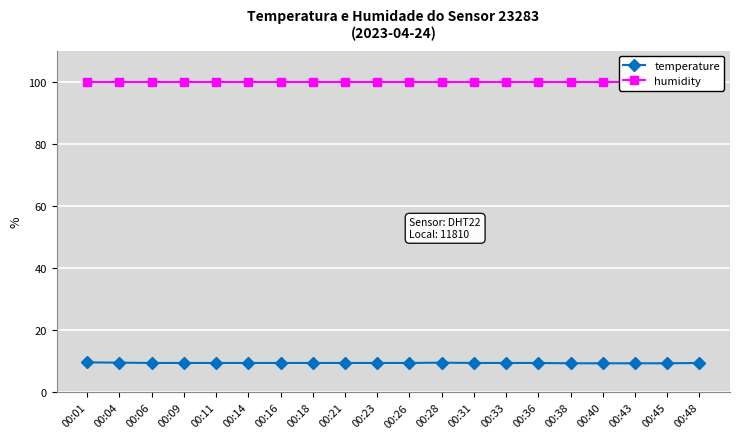

How many lines are shown in the chart?

2